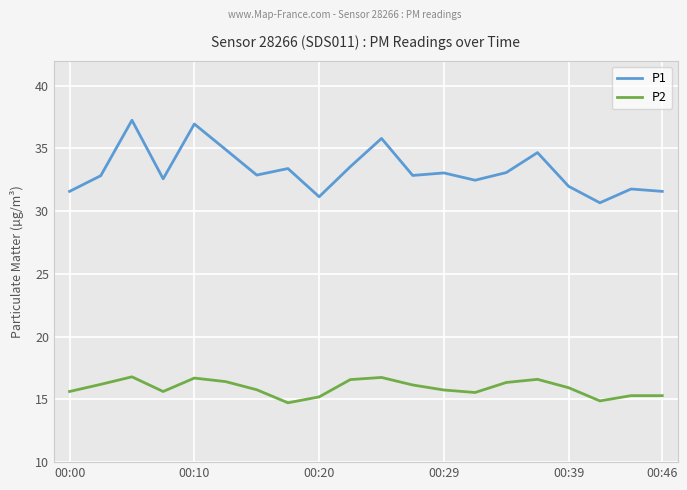

What is the minimum value for P1?

30.7